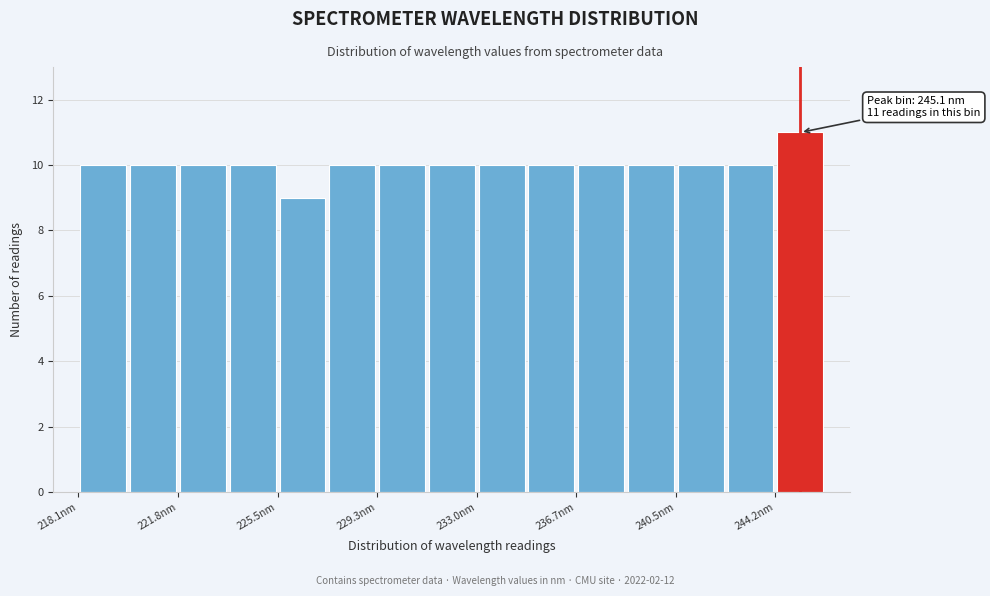

Around what value on the x-axis is the tallest bar? Give the approximate position of its centre, as read against the axis.

245.0